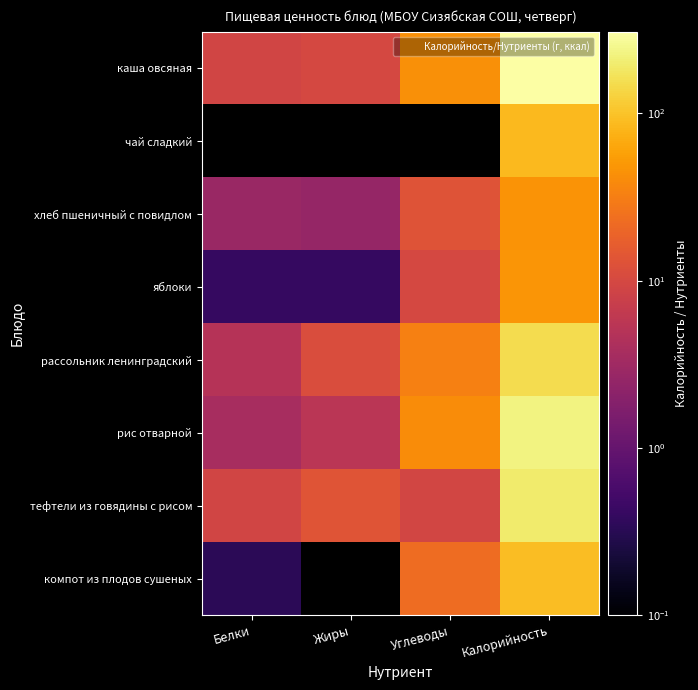

What is the difference between the maximum and minimum values in the рассольник ленинградский series?

144.6